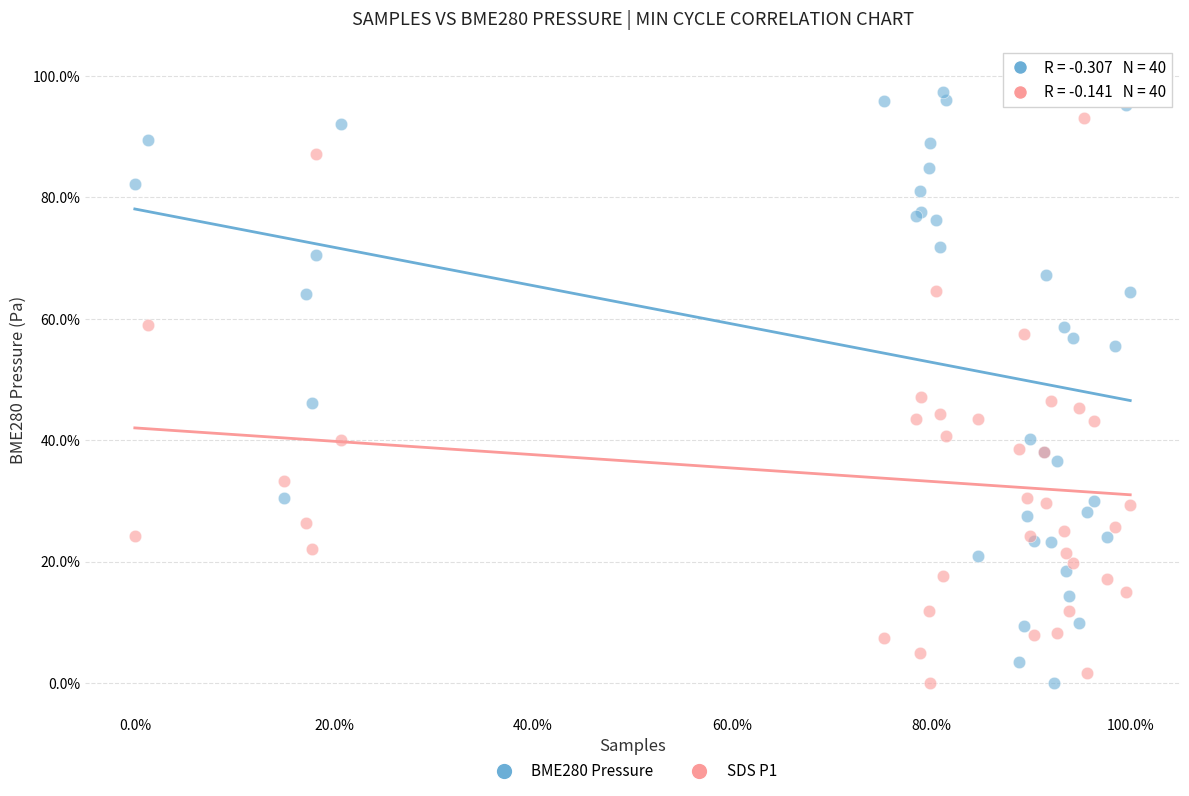

What is the X range (max minus min) for the scatter plot?

100.0